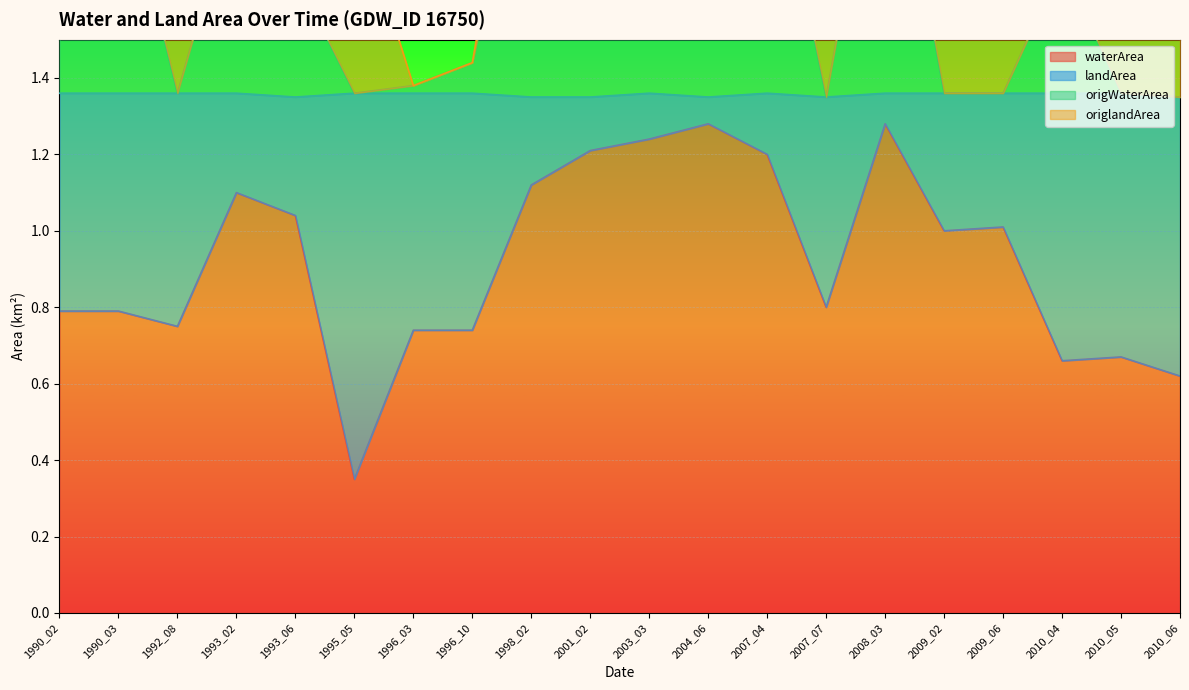

Is it true that origWaterArea equals 4.4 at 2001_02?

False